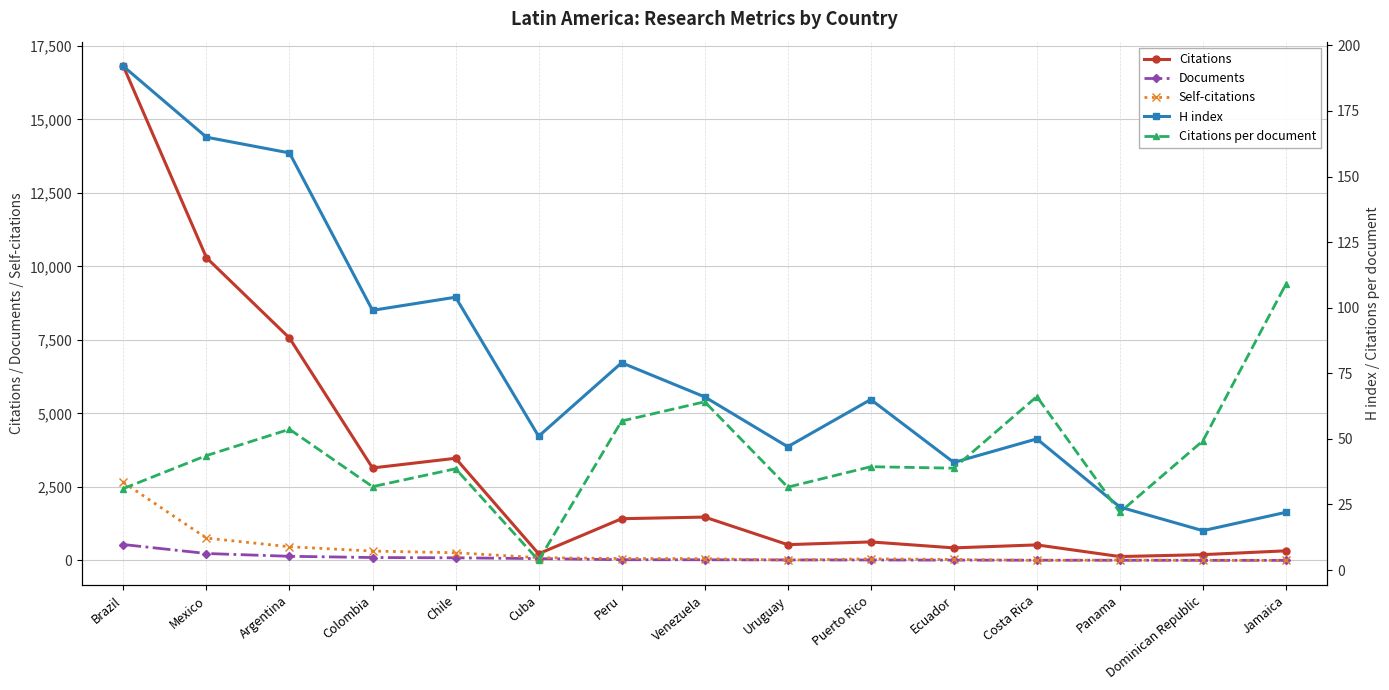

Rank the series at Uruguay from lowest to highest value.

Self-citations, Documents, Citations per document, H index, Citations